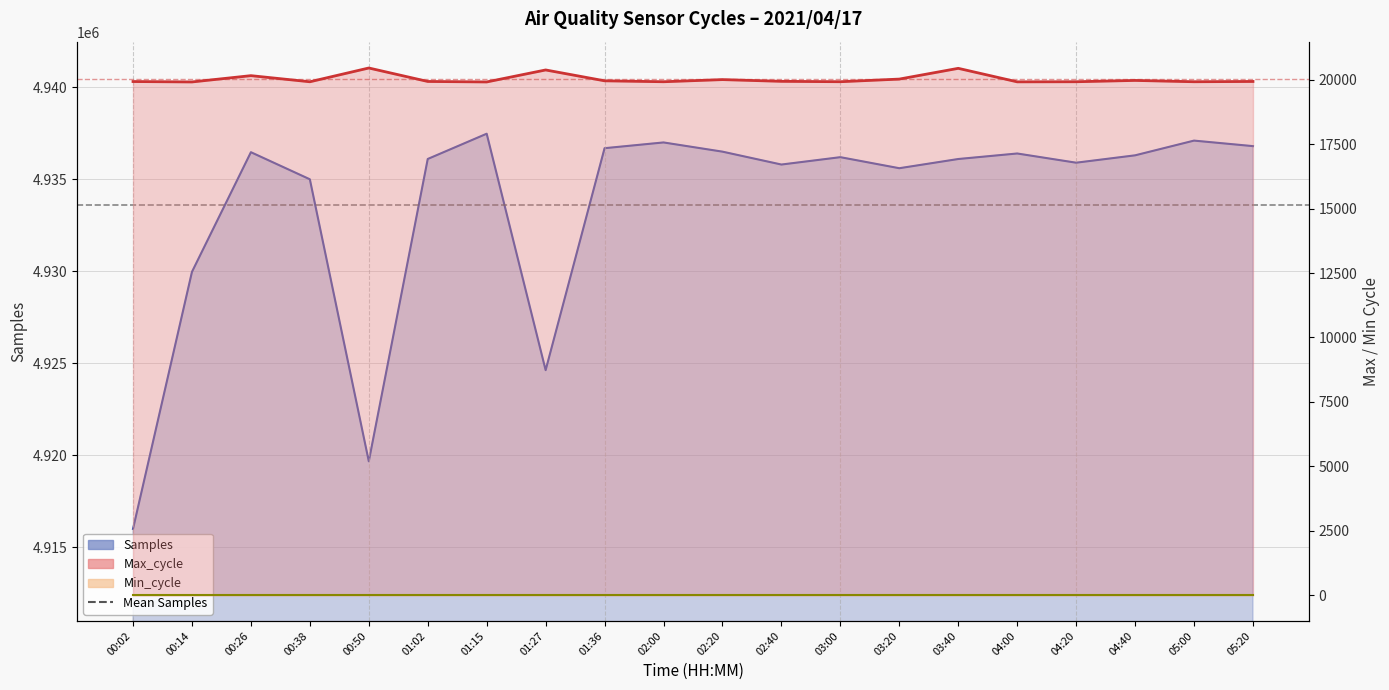

Is it true that Samples equals 4937100 at 05:00?

True